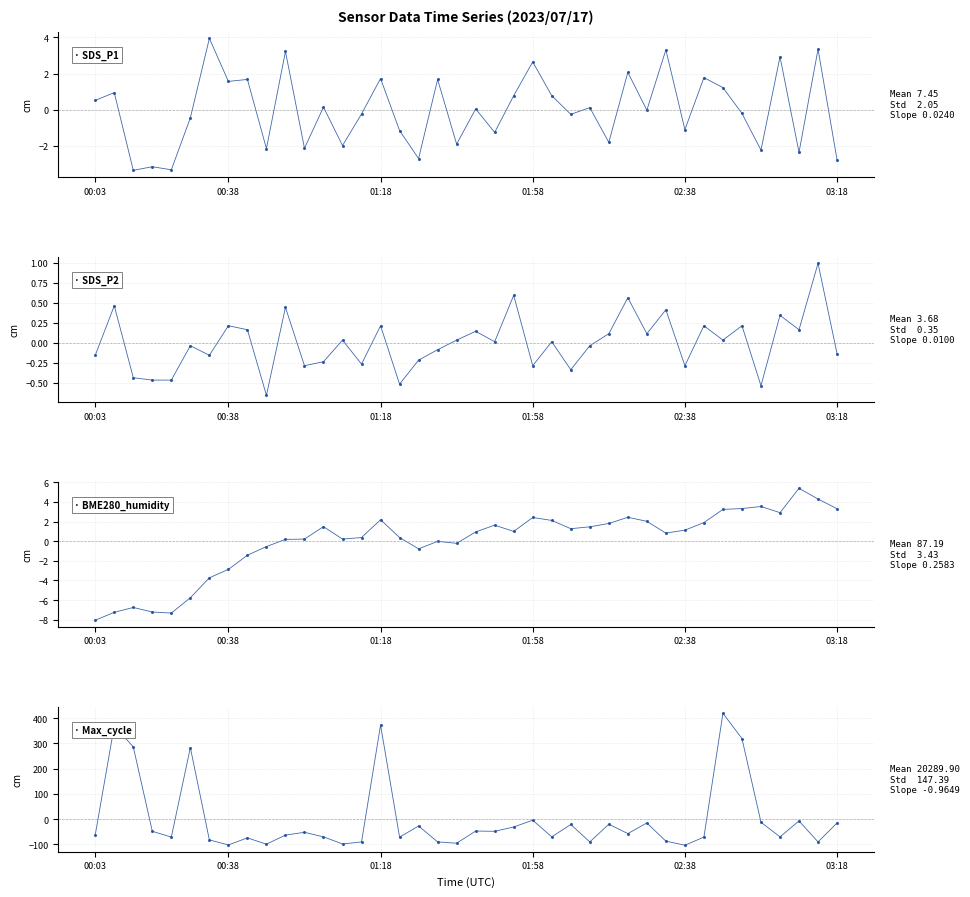

Rank the series at 16 from highest to lowest value.

BME280_humidity, SDS_P2, SDS_P1, Max_cycle